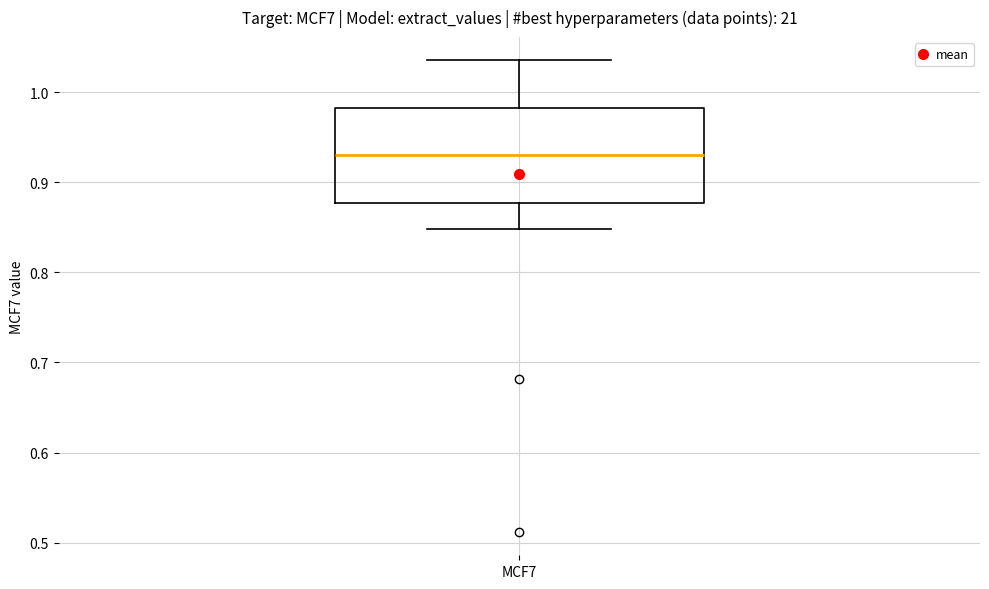

Where does the lower whisker of the box for MCF7 end on the y-axis? The values are not printed on the chart, so give them approximately, as read against the axis.

0.85